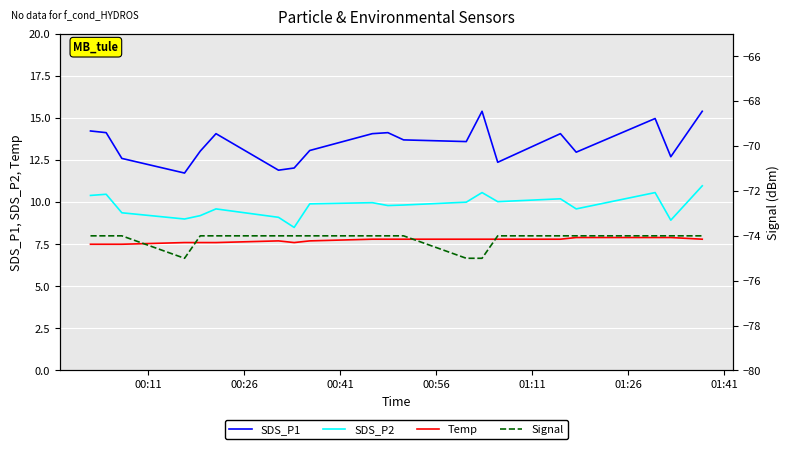

True or false: Temp and SDS_P2 intersect in this chart.

False